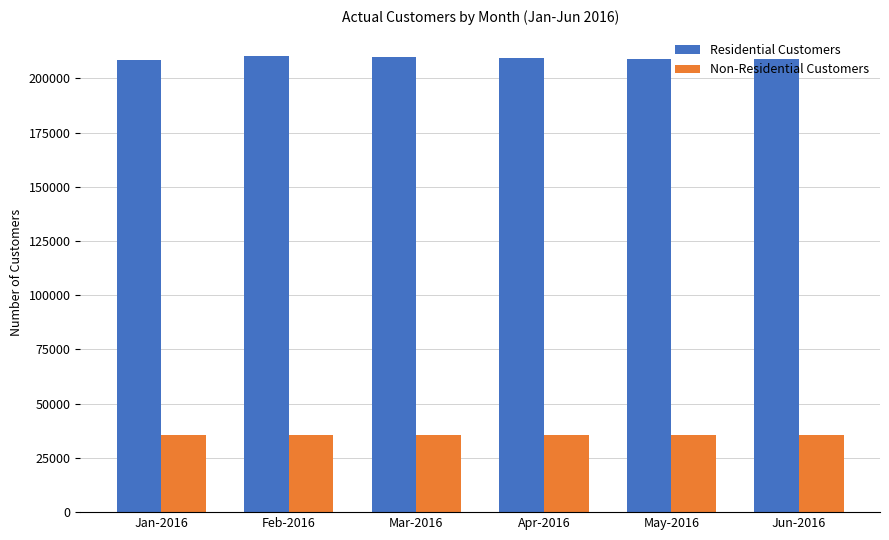

How many series are shown in this chart?

2